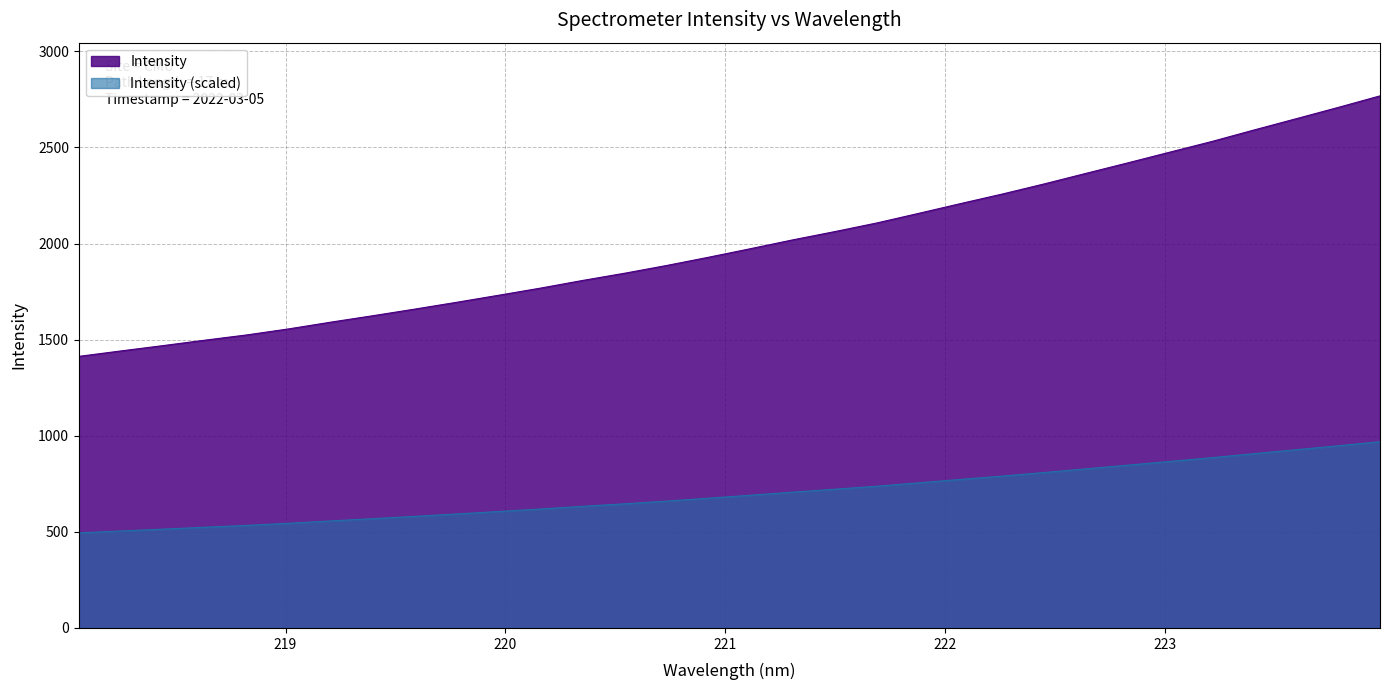

Reading left to right, what are all the values shown in this chart?

1413.1	1441.3	1469.0	1497.3	1524.8	1556.3	1591.3	1624.7	1659.2	1694.7	1731.3	1768.7	1808.4	1846.0	1886.3	1929.2	1973.8	2019.3	2062.3	2107.2	2157.3	2208.2	2258.2	2310.9	2366.0	2420.8	2476.4	2531.8	2591.4	2649.6	2708.3	2768.5